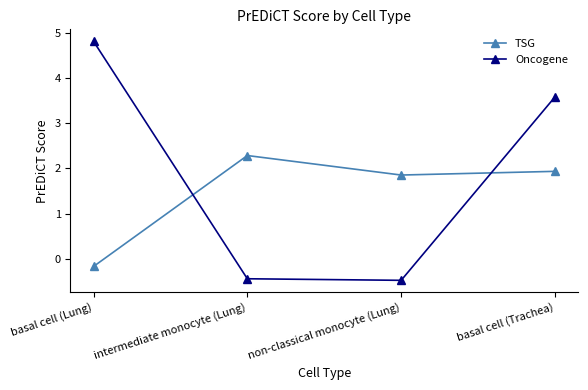

How many interior local peaks does the TSG series have?

1